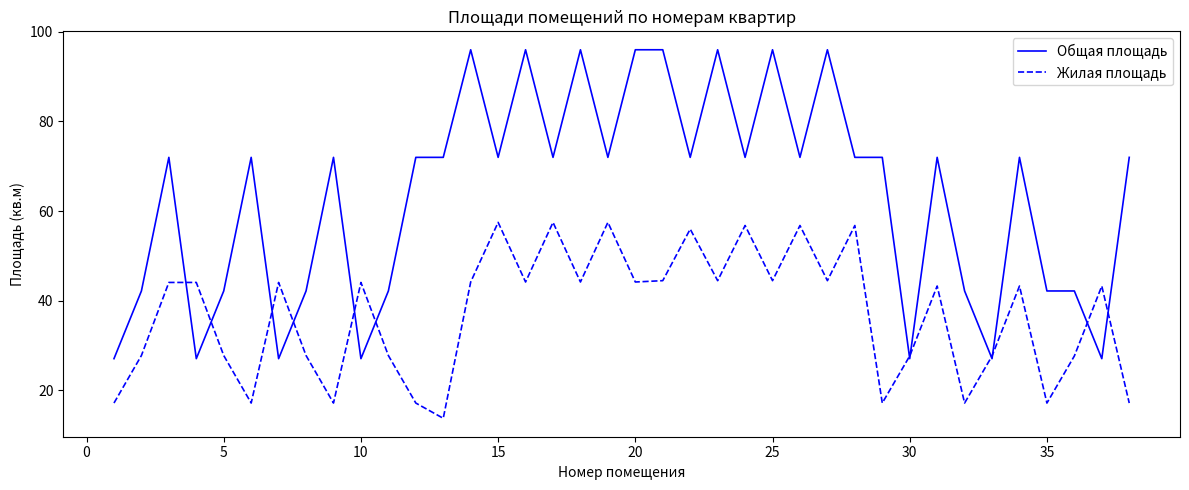

Which series has the widest spread of values?

Общая площадь